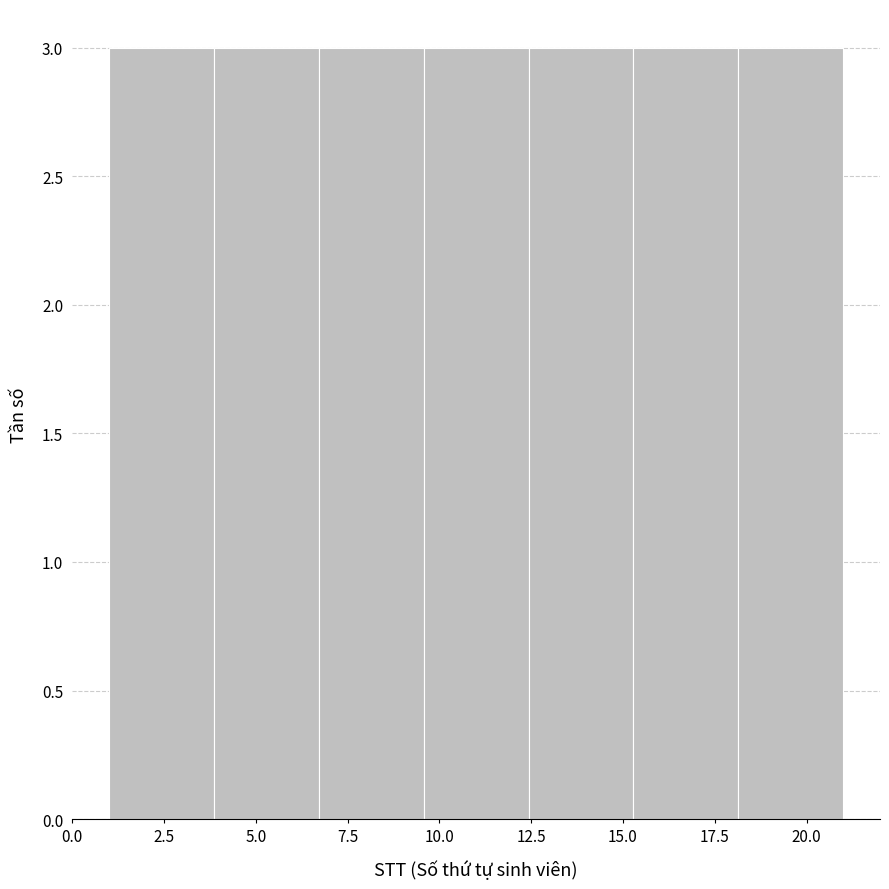

Reading left to right, list every bar in this chart as the range it spans on the x-axis followed by its height. Neither the bar edges nor the heights are printed on the chart, so give them approximately, as read against the axes.

1.0 to 4.0: 3
4.0 to 6.5: 3
6.5 to 9.5: 3
9.5 to 12.5: 3
12.5 to 15.5: 3
15.5 to 18.0: 3
18.0 to 21.0: 3